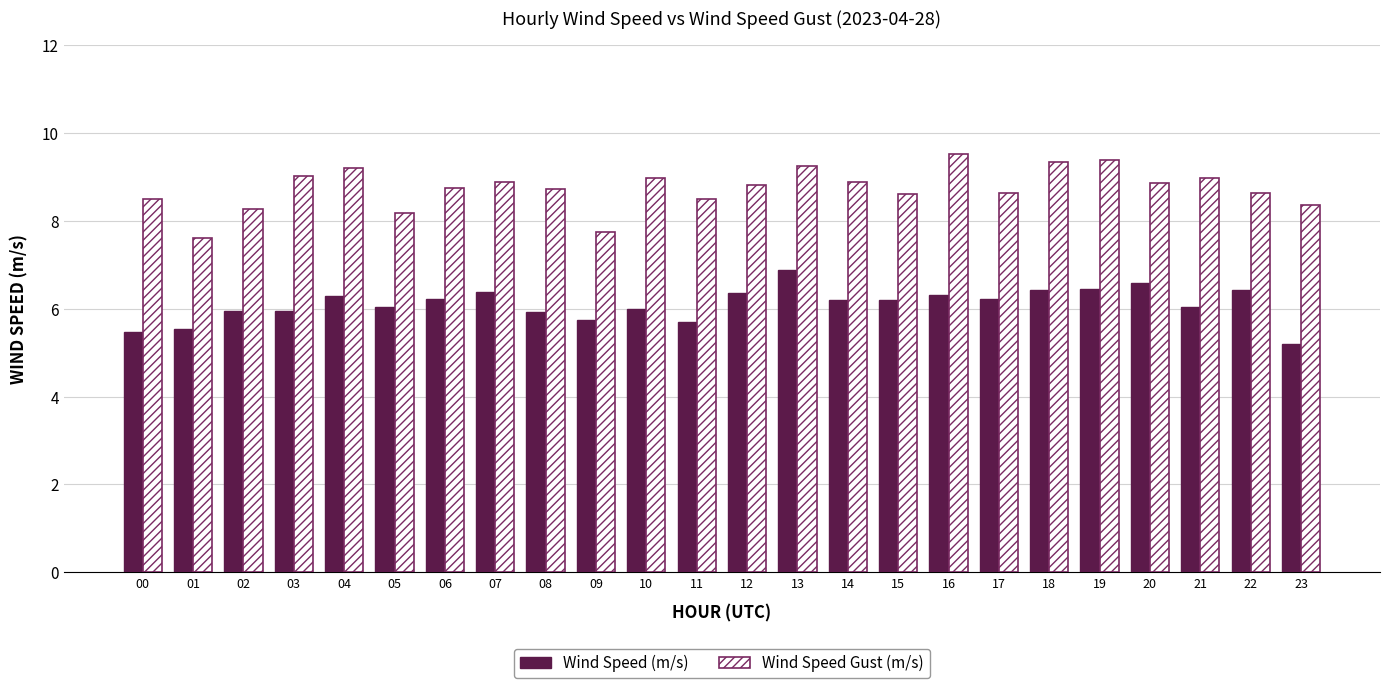

What is the difference between the maximum and minimum values in the Wind Speed (m/s) series?

1.7